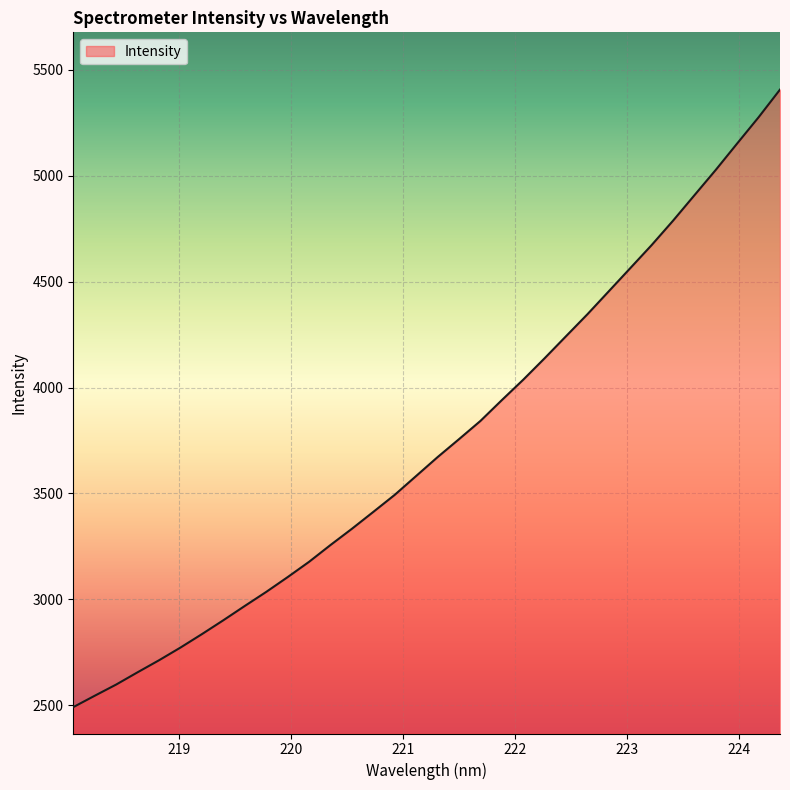

What is the difference between the maximum and minimum values?

2916.0